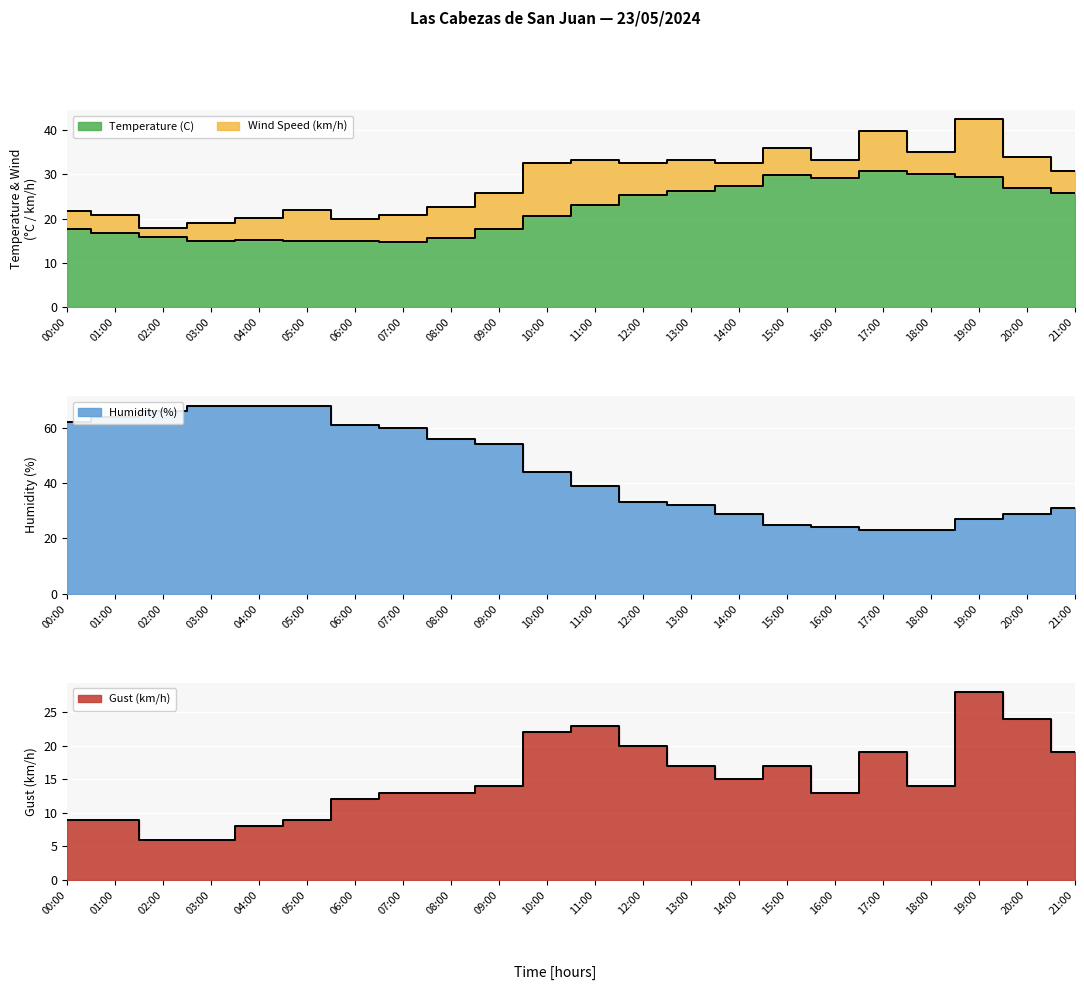

Which category has the highest value across all series?

03:00